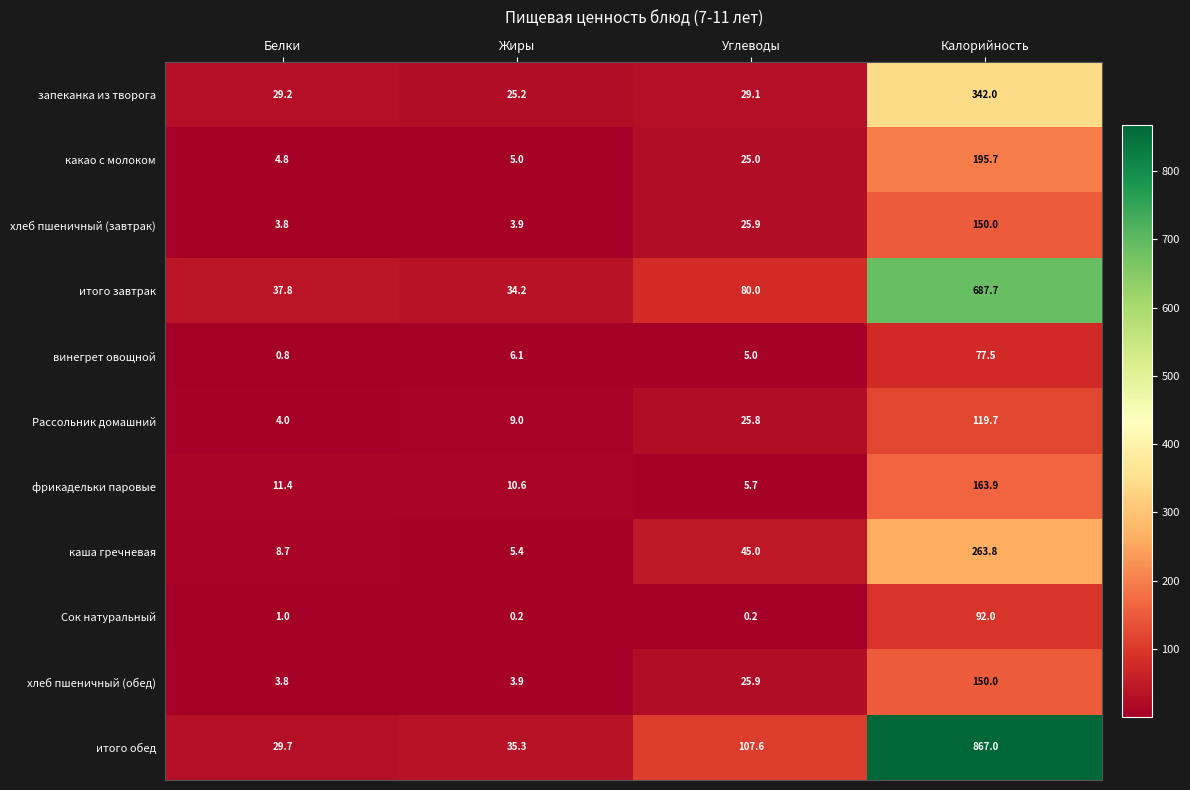

Which category has the highest value in the Сок натуральный series?

Калорийность